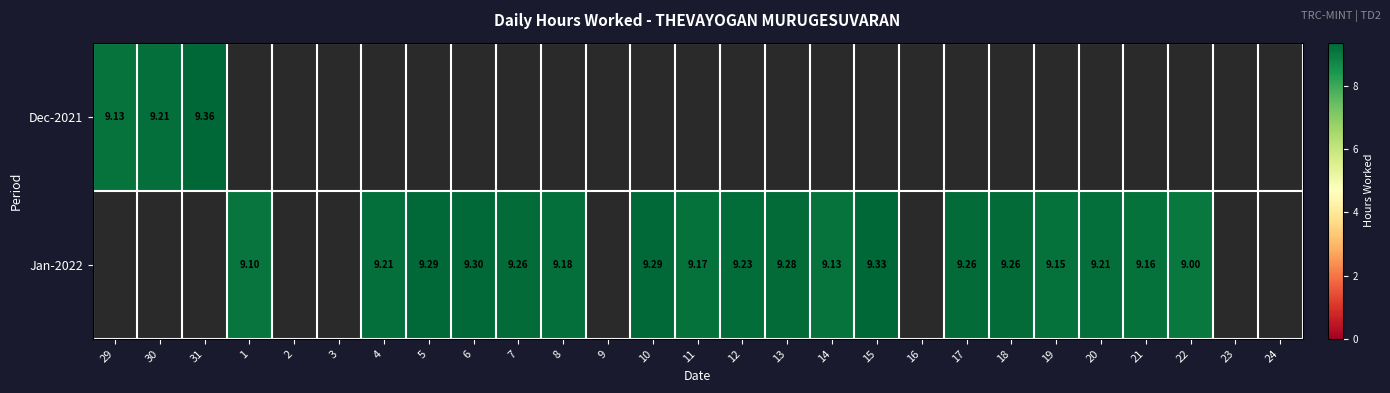

The Jan-2022 series shows 9.3 at 13. True or false?

True